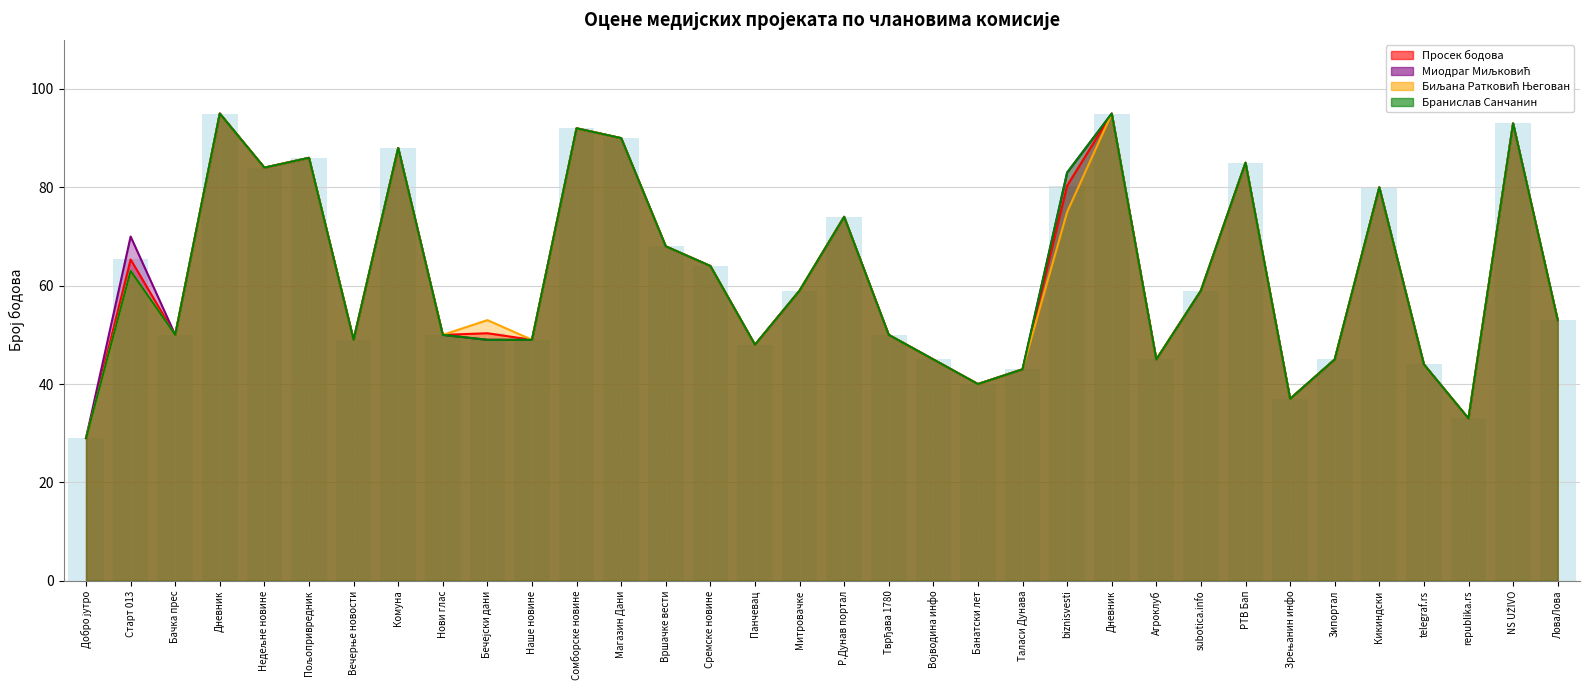

How many groups of bars are there?

34